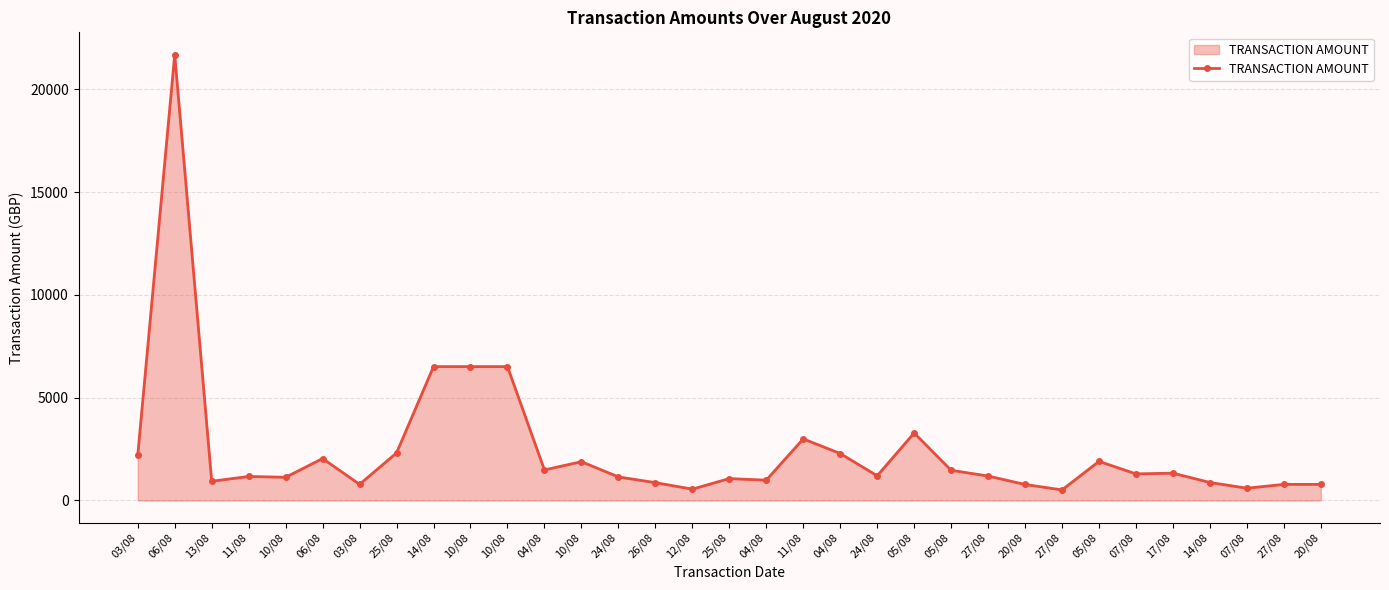

Read the value at 24/08.

1197.5